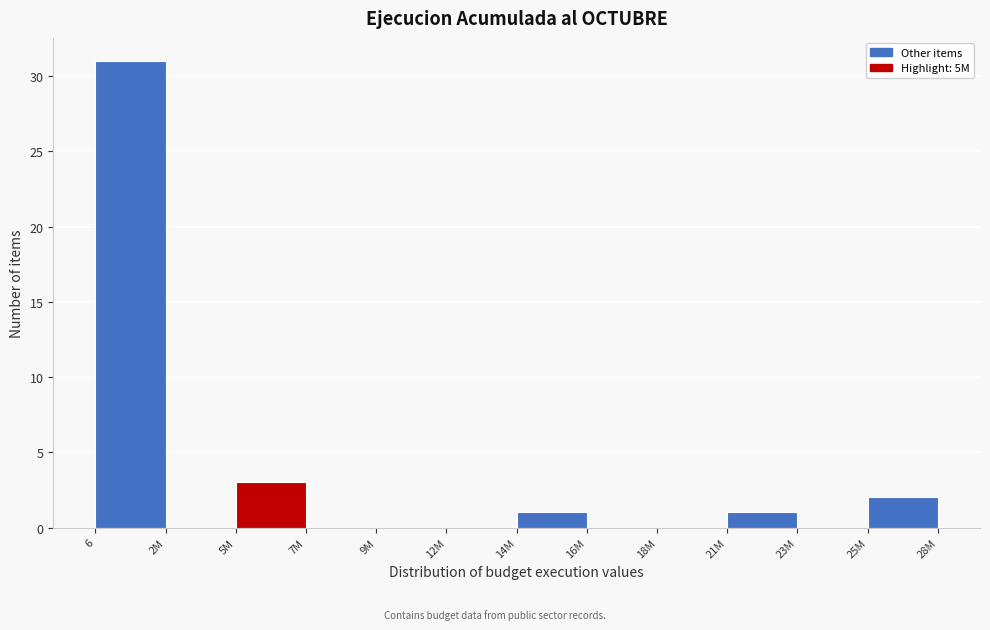

Reading left to right, extract all data points from this chart.

6=31	2M=0	5M=3	7M=0	9M=0	12M=0	14M=1	16M=0	18M=0	21M=1	23M=0	25M=2